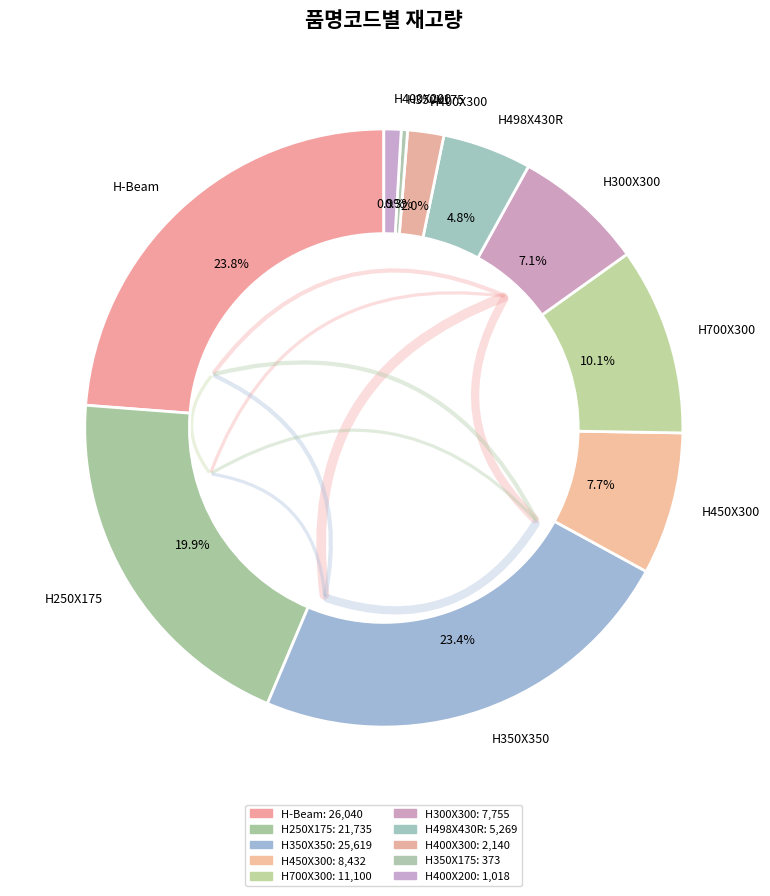

To the nearest percent, what is the average slice percentage?

10%